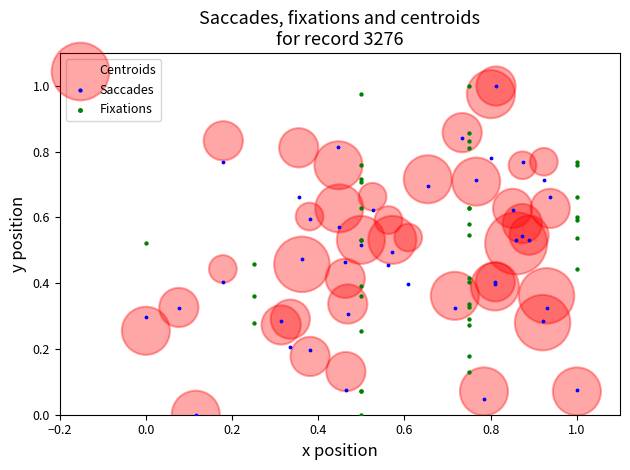

What are all the series names shown in the legend?

Centroids, Saccades, Fixations